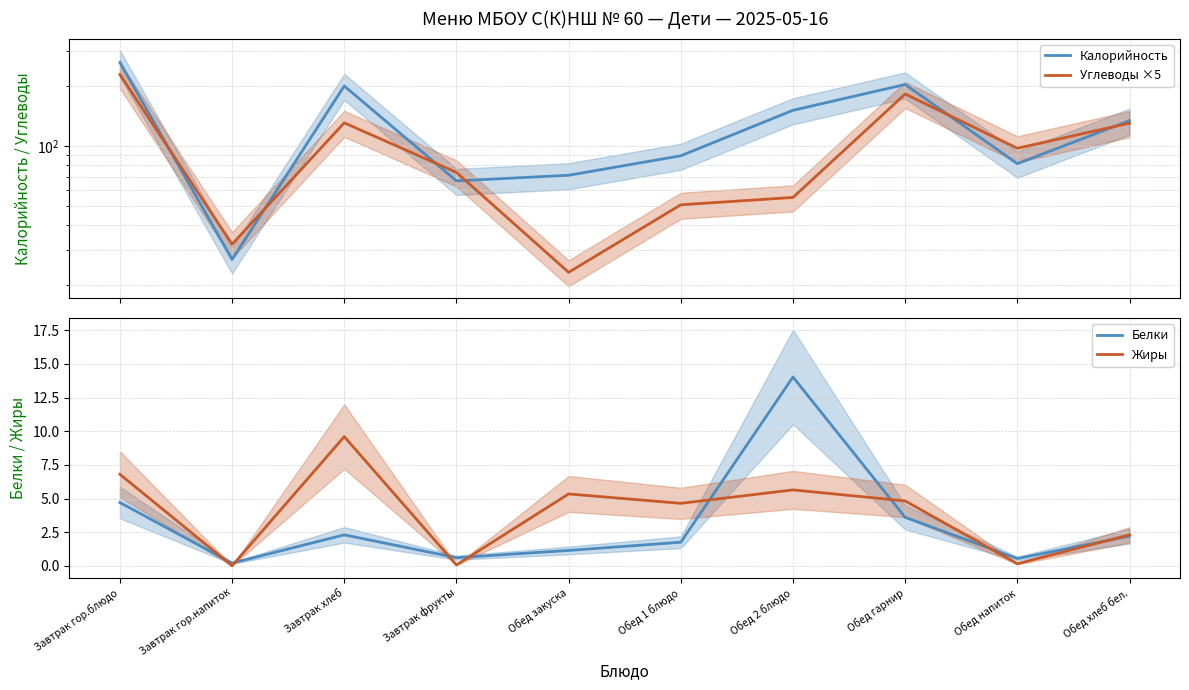

In Калорийность, how many points are higher than both neighbors (excluding endpoints)?

2